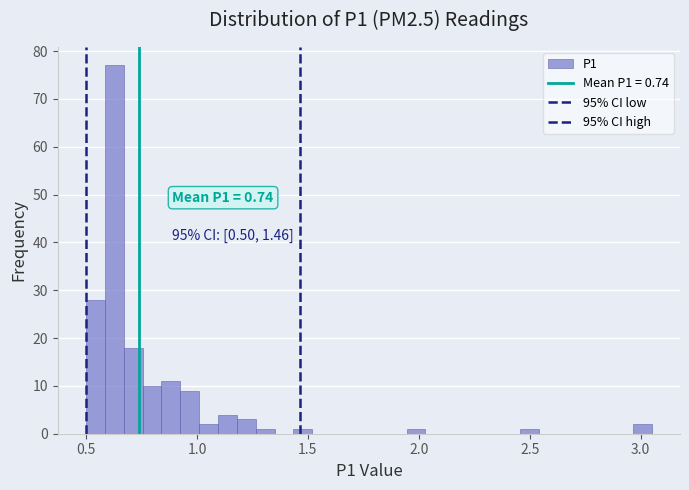

Read against the x-axis, roughly where is the centre of the tallest bar?

0.65